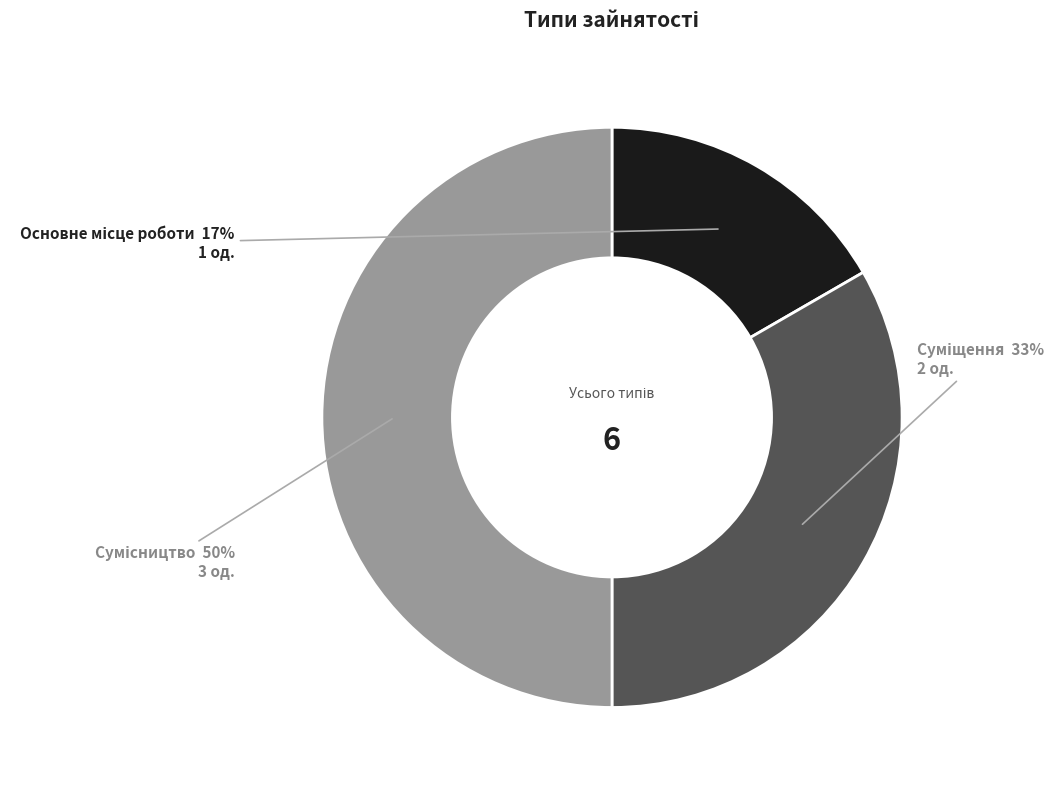

To the nearest percent, what is the average slice percentage?

33%